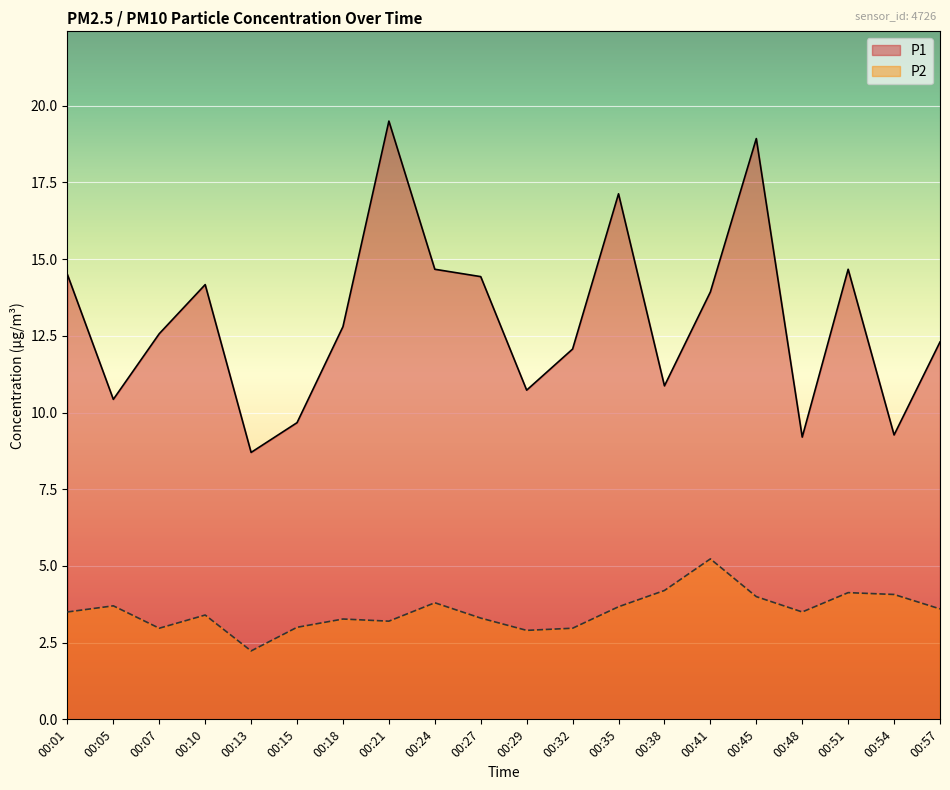

At which category does P2 reach its first local peak?

00:05